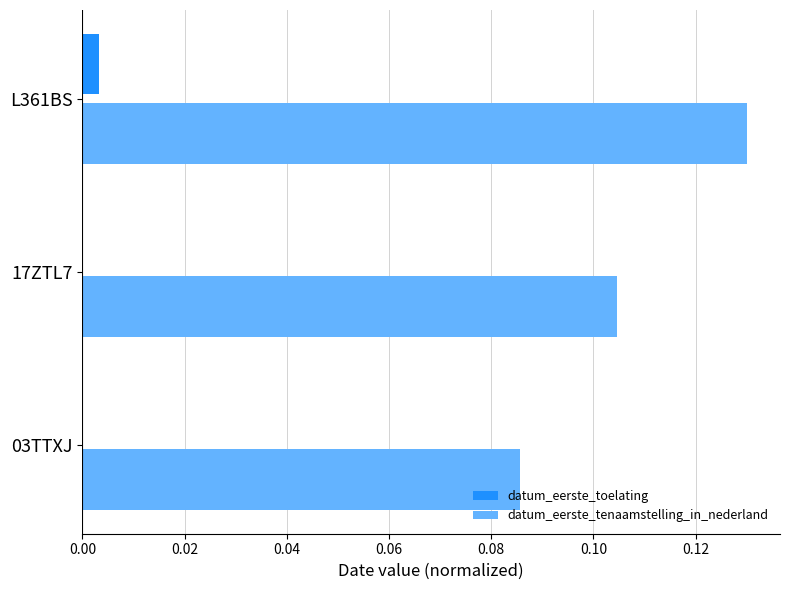

The value of datum_eerste_tenaamstelling_in_nederland at 17ZTL7 is 0.0. True or false?

False